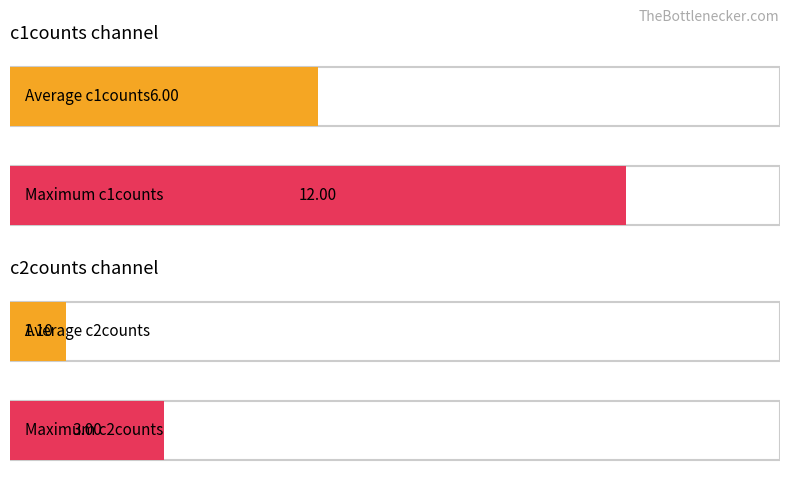

How many data points in c1counts are above 6?

8